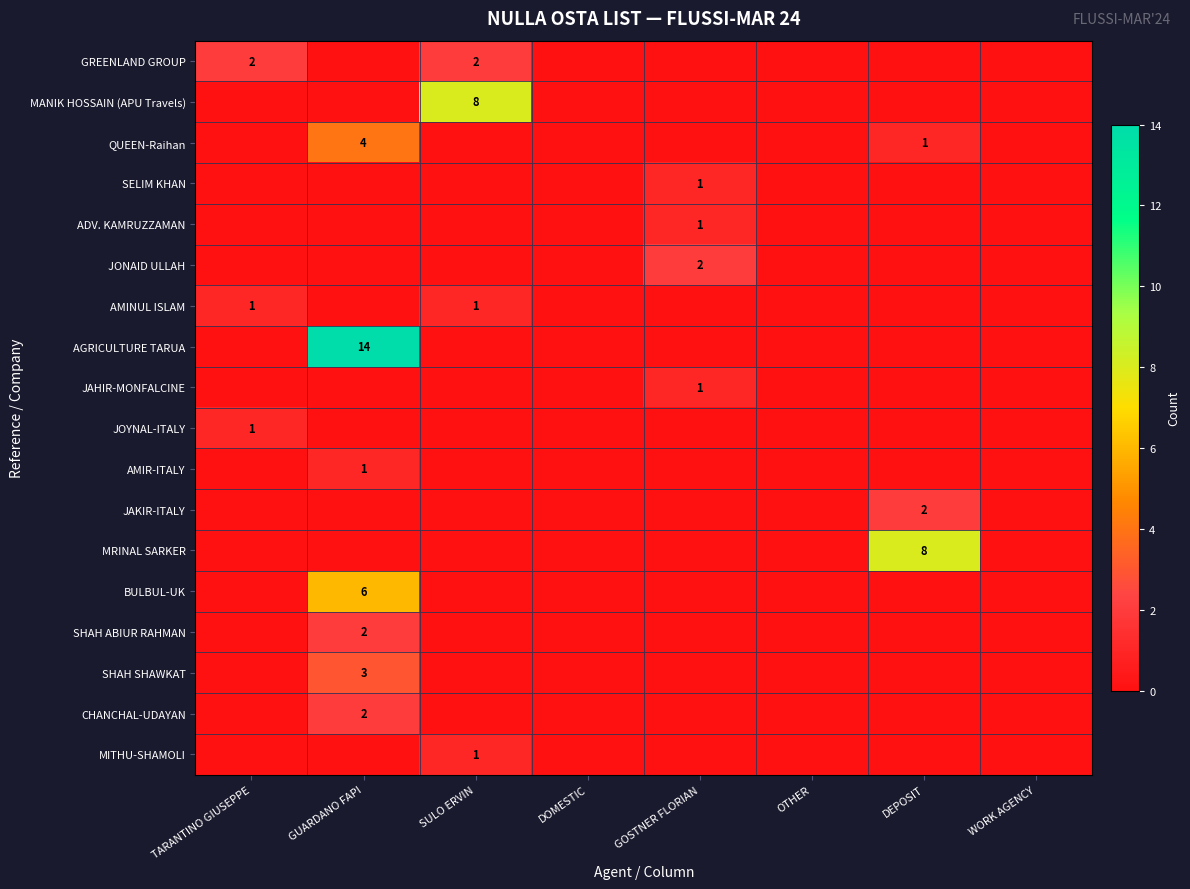

The value of ADV. KAMRUZZAMAN at GOSTNER FLORIAN is 1. True or false?

True